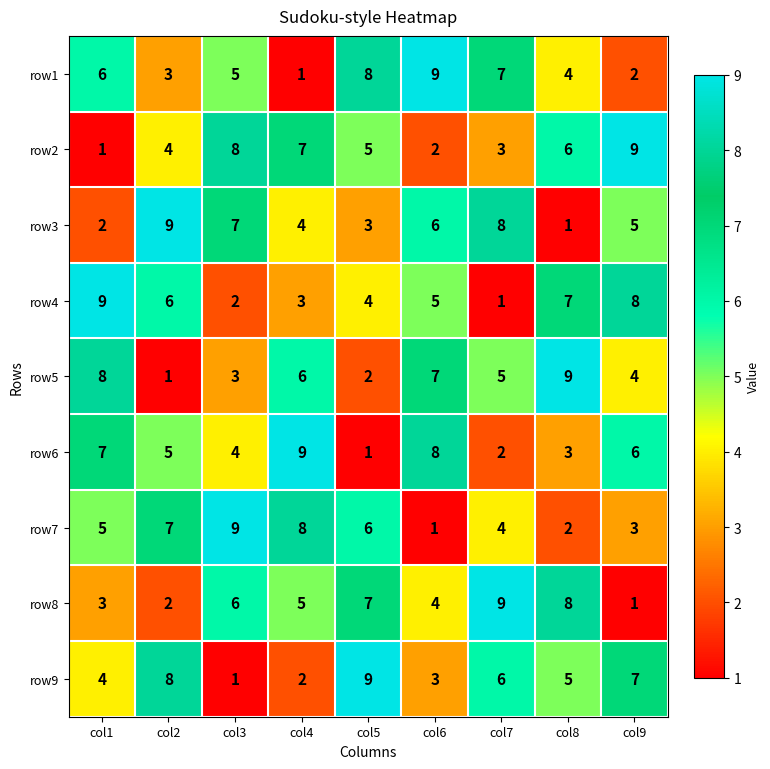

At col7, list the series in order from largest to smallest.

row8, row3, row1, row9, row5, row7, row2, row6, row4